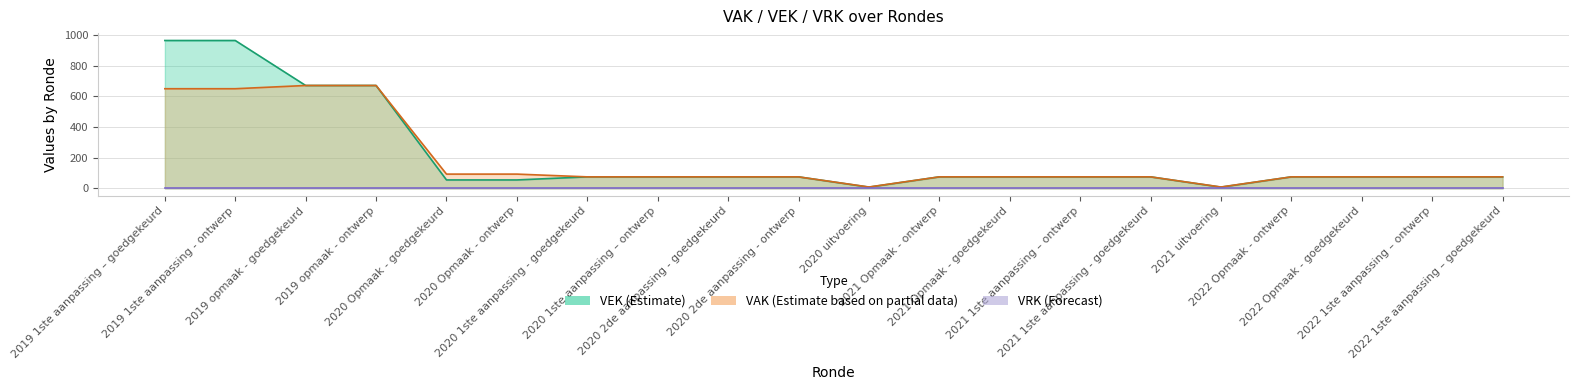

True or false: VAK and VEK cross at least once.

False